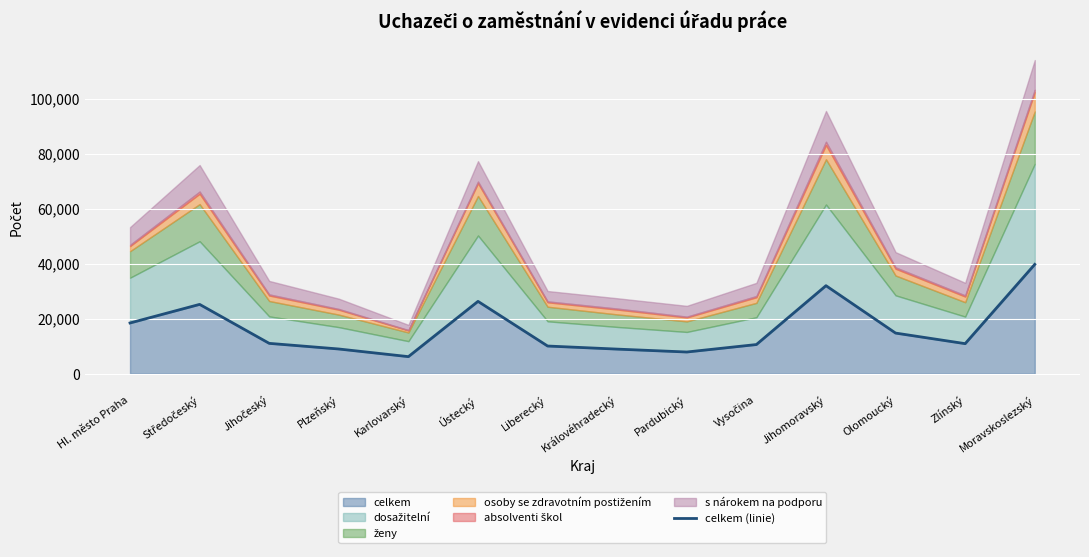

Rank the categories by value from highest to lowest.

Moravskoslezský, Jihomoravský, Ústecký, Středočeský, Hl. město Praha, Olomoucký, Jihočeský, Zlínský, Vysočina, Liberecký, Plzeňský, Královéhradecký, Pardubický, Karlovarský